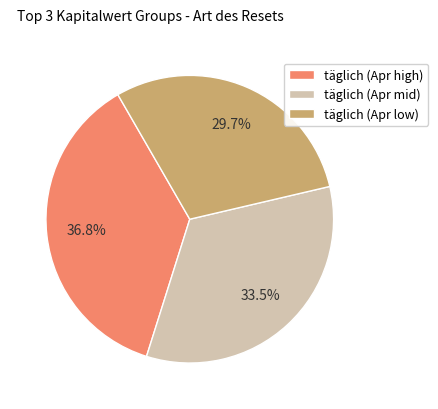

Is there any slice that represents more than half of the pie?

No